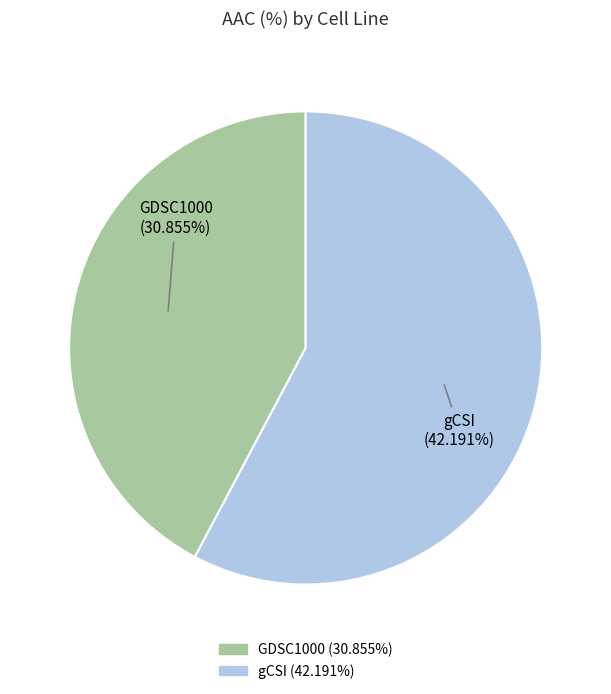

What percentage is the gCSI slice, to the nearest percent?

58%